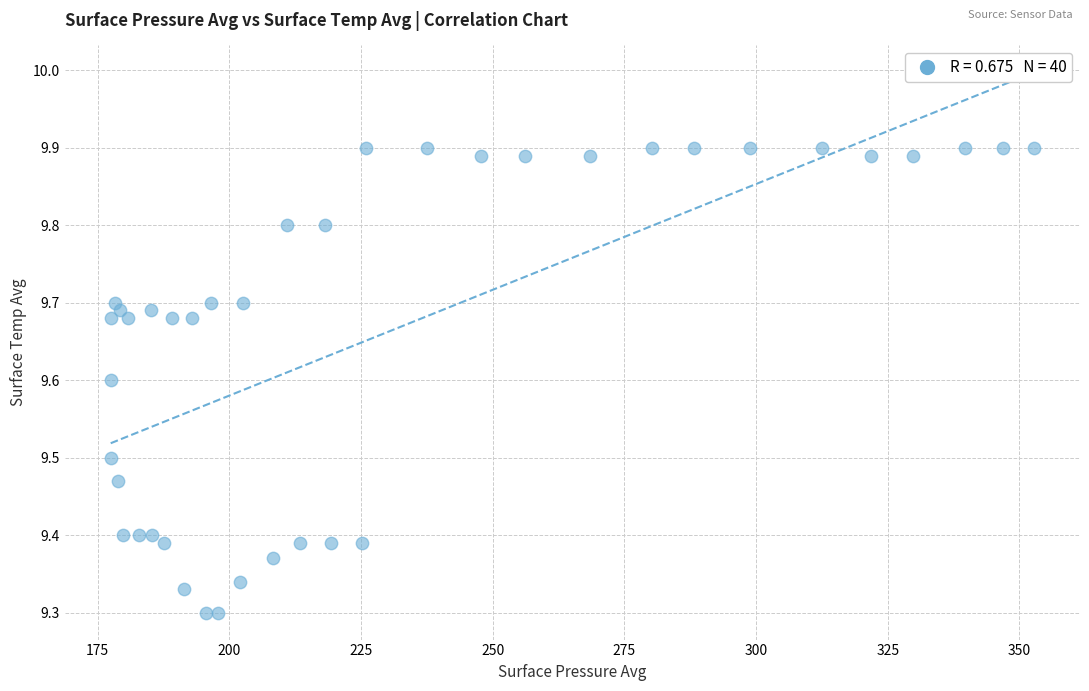

What is the range of Y values (max minus min)?

0.6